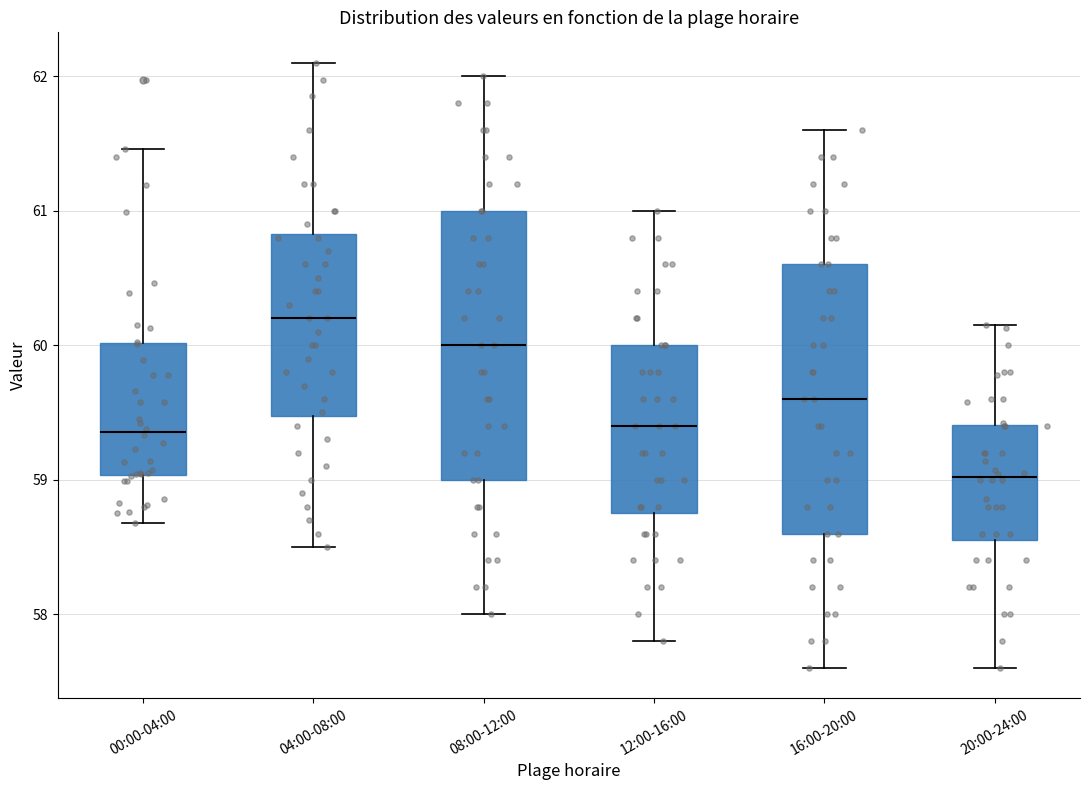

Which box's median line is the lowest?

20:00-24:00